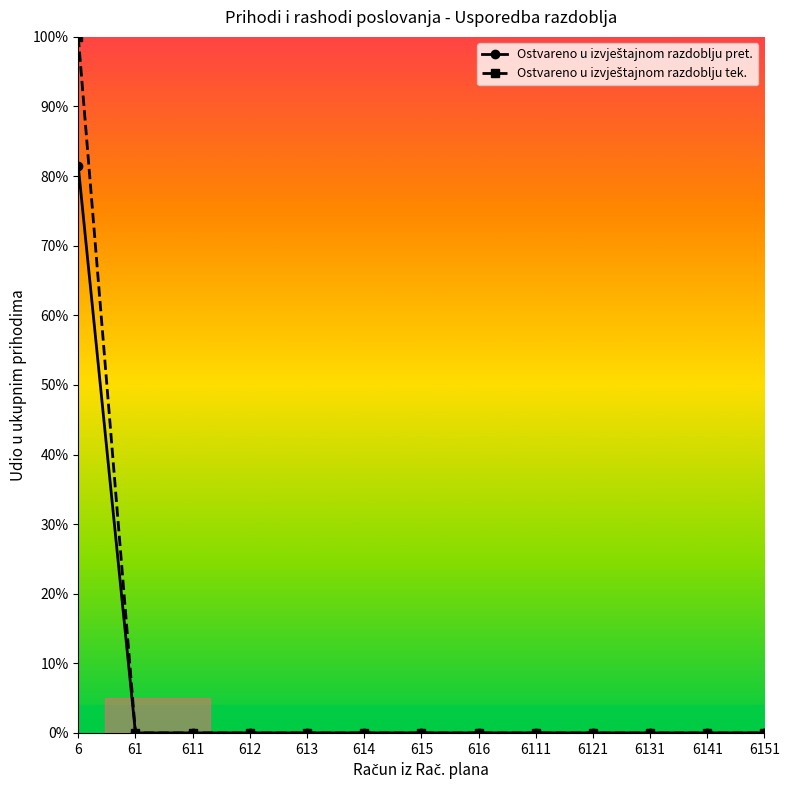

Count the number of data series in this chart.

2